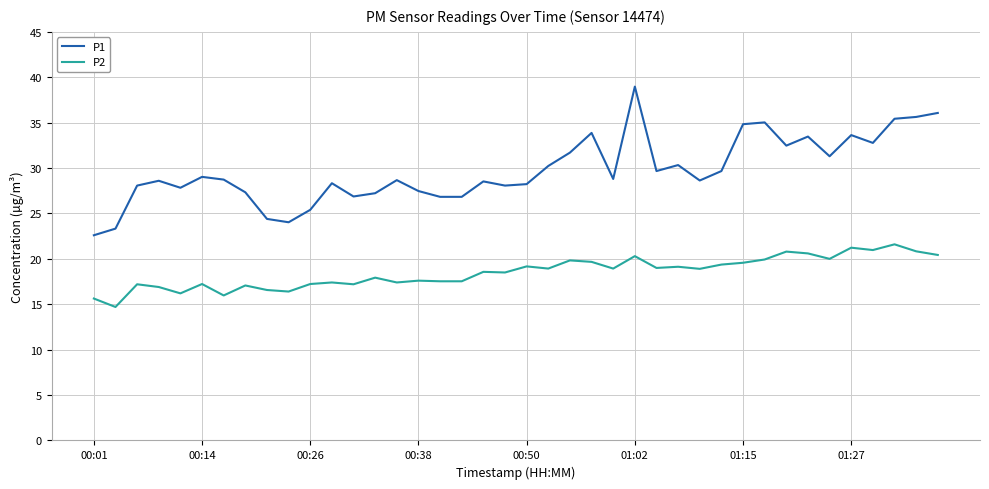

Is this an area chart (filled region under the line)?

No